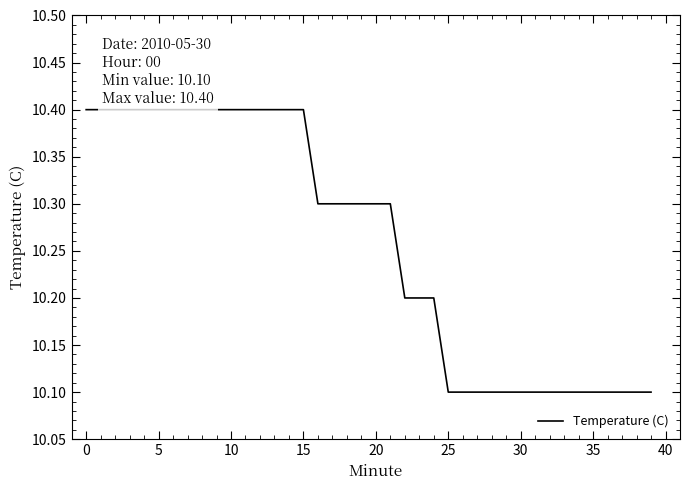

Does the chart have visible grid lines?

No